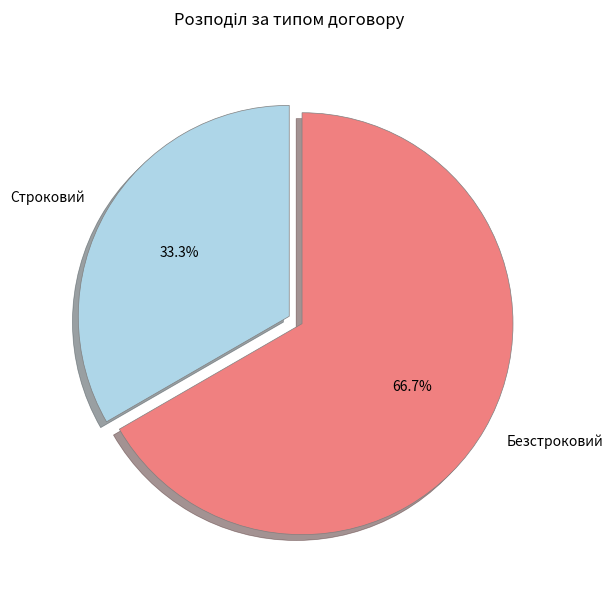

To the nearest percent, what is the combined percentage of Строковий and Безстроковий?

100%